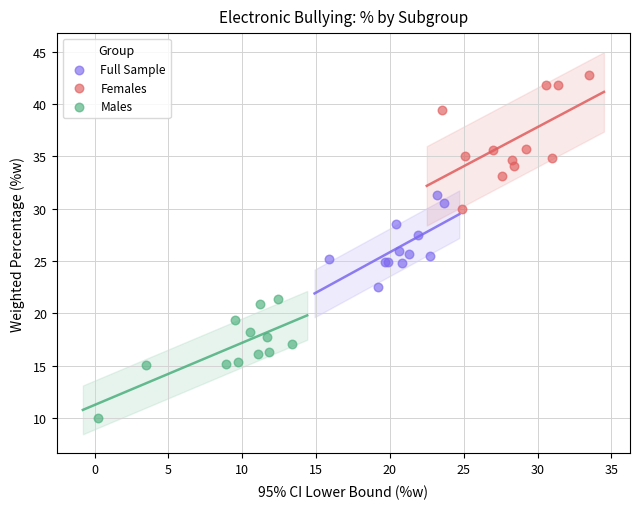

Which series reaches the minimum Y coordinate?

Males